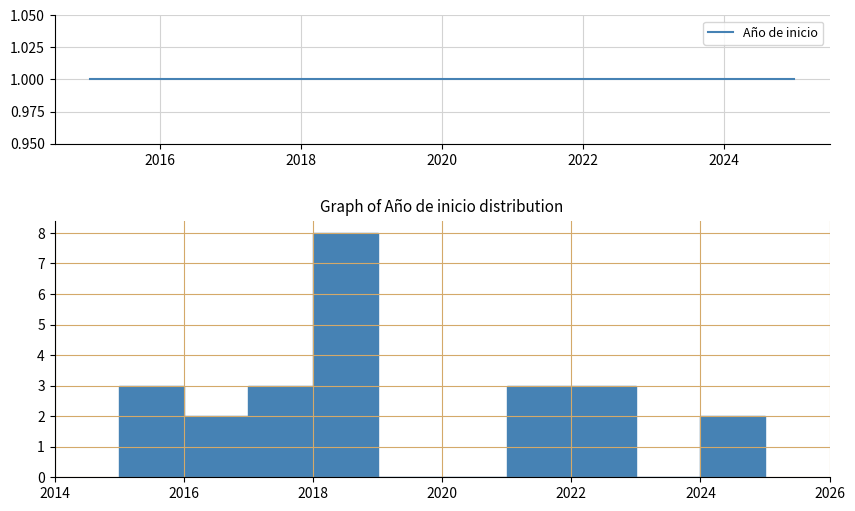

Reading left to right, list every bar in this chart as the range it spans on the x-axis followed by its height. The values are not printed on the chart, so give them approximately, as read against the axis.

2015 to 2016: 3
2016 to 2017: 2
2017 to 2018: 3
2018 to 2019: 8
2019 to 2020: 0
2020 to 2021: 0
2021 to 2022: 3
2022 to 2023: 3
2023 to 2024: 0
2024 to 2025: 2